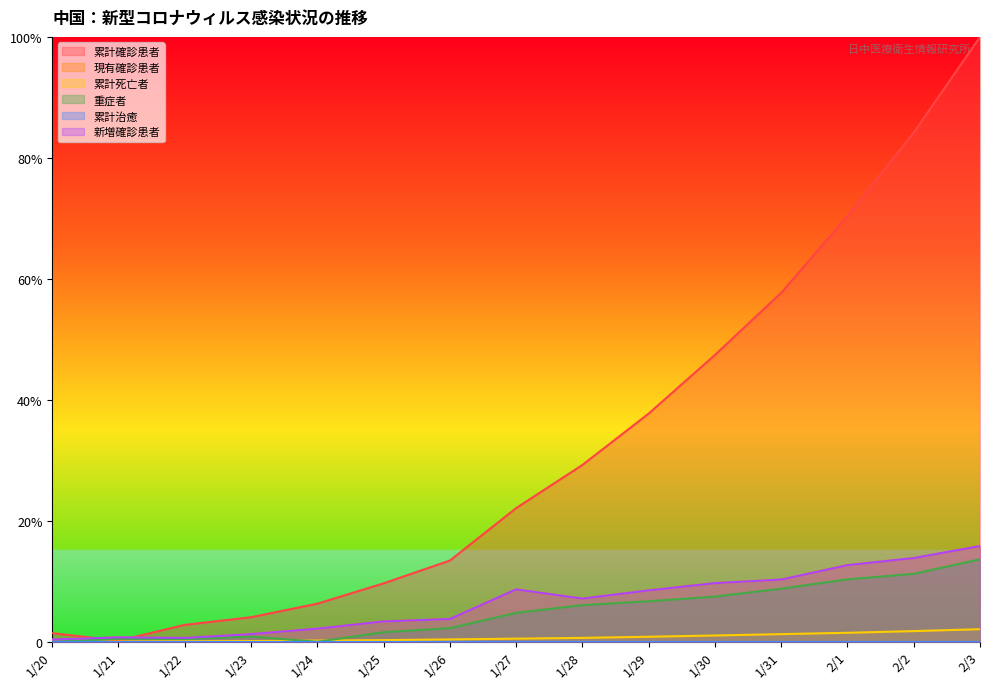

At which category does the chart reach its minimum across all series?

1/20